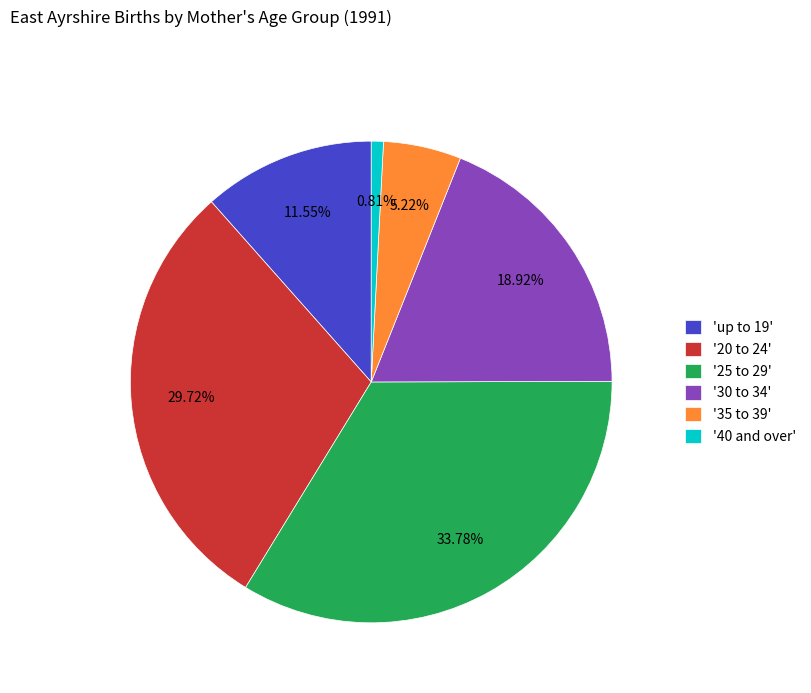

Is there any slice that represents more than half of the pie?

No